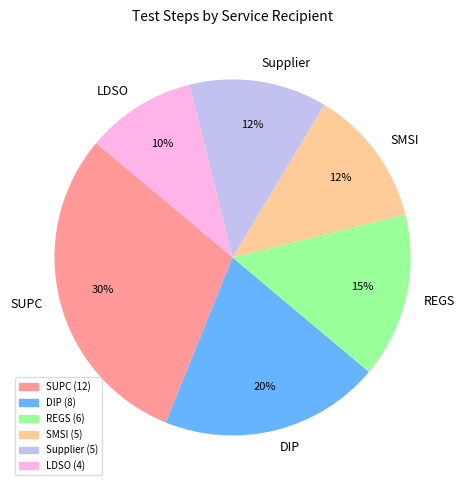

Is LDSO the majority of the pie?

No